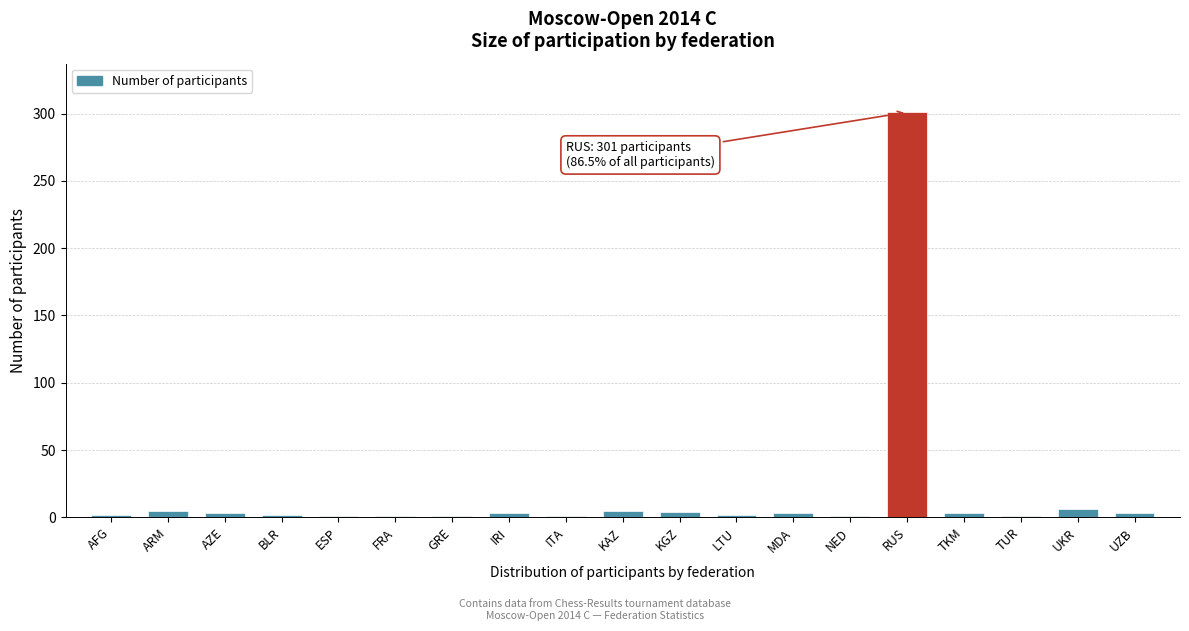

What is the sum of all values?

348